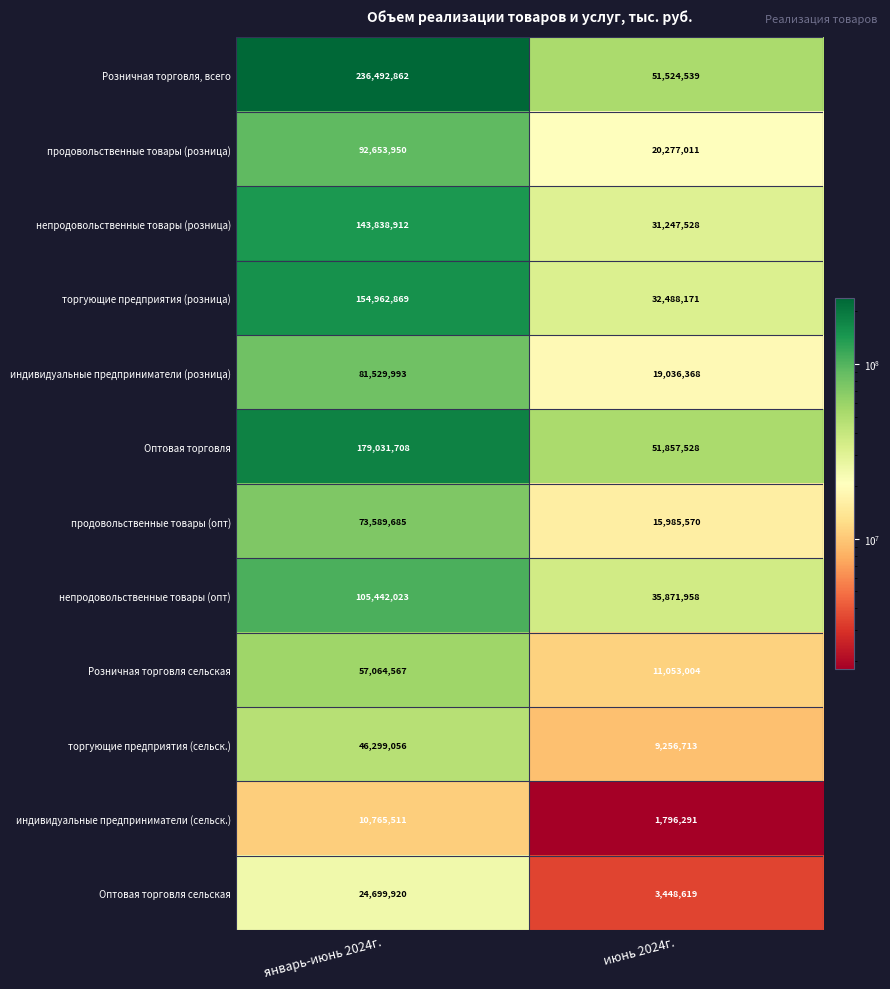

What is the average value of the Розничная торговля сельская series?

34058786